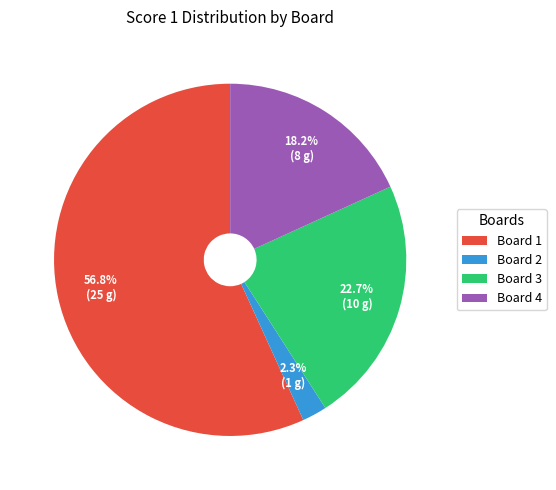

Rank the categories by value from lowest to highest.

Board 2, Board 4, Board 3, Board 1